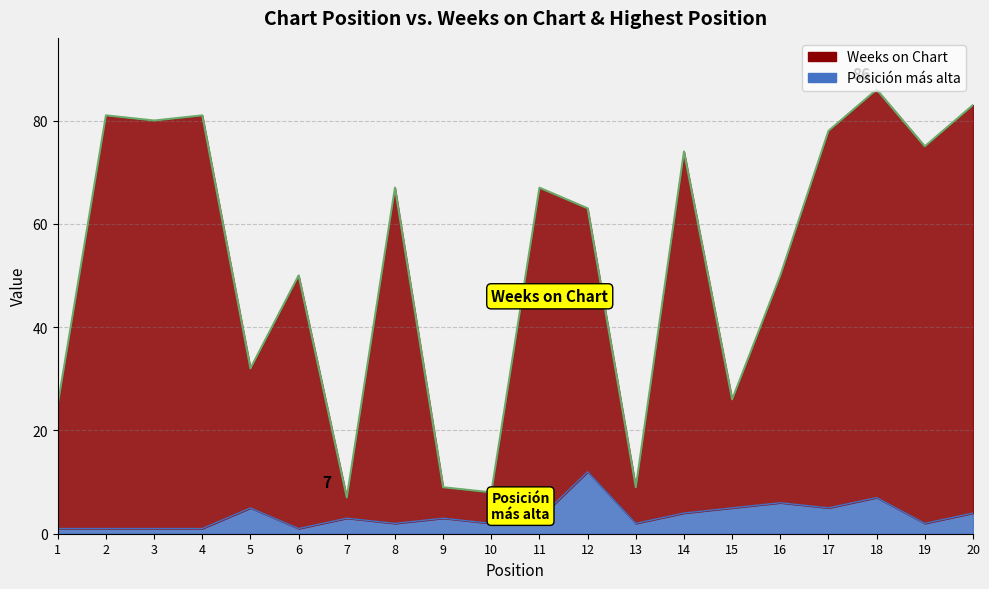

How many interior local valleys does the Posicion mas alta series have?

6